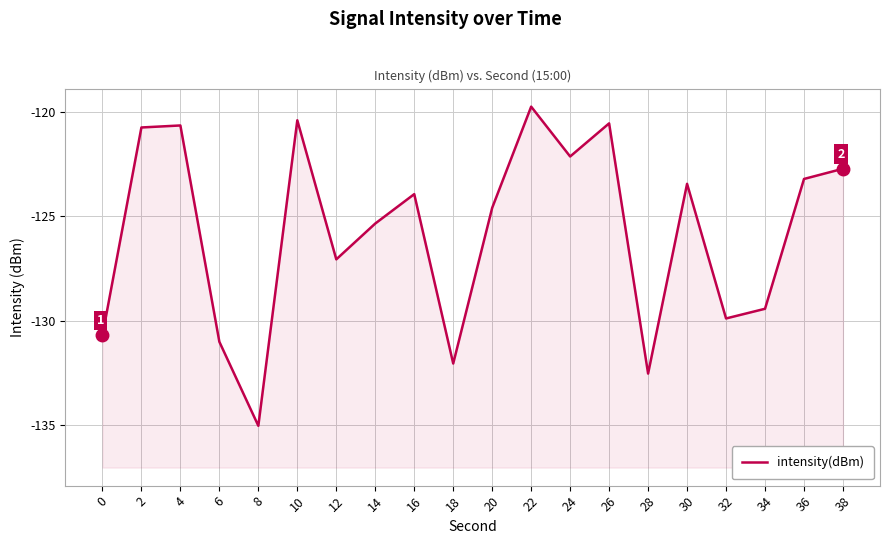

True or false: the data shows -130.7 at 0.

True